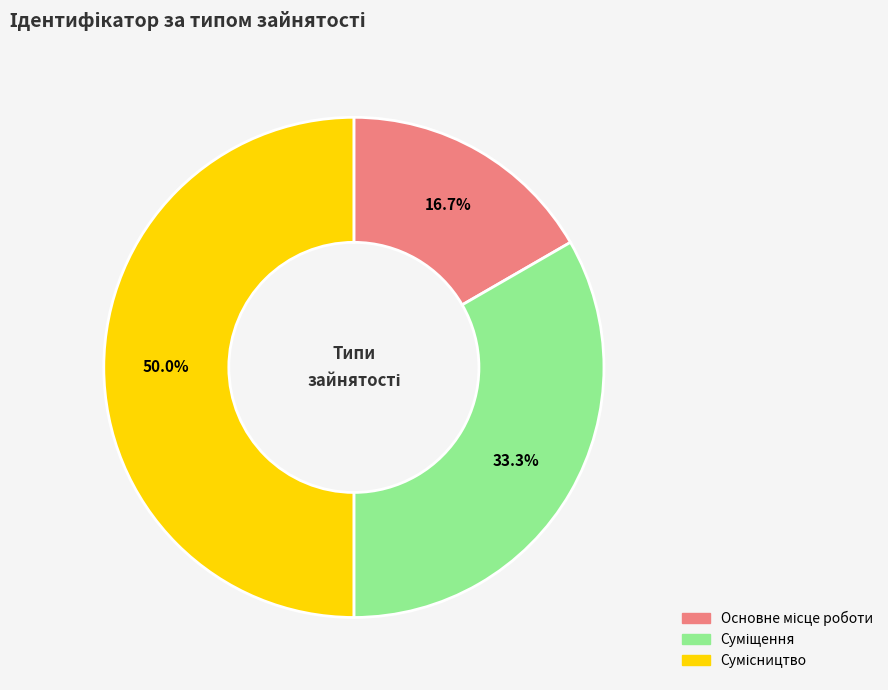

Does Основне місце роботи represent more than half of the total?

No